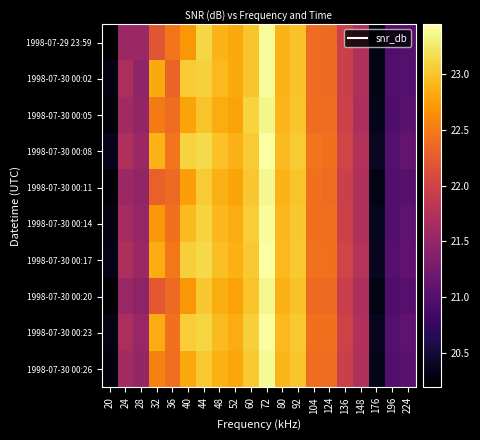

Reading left to right, what are all the values shown in this chart?

1998-07-29 23:59: 20=20.2	24=21.5	28=21.5	32=22.2	36=22.5	40=22.7	44=23.1	48=22.9	52=22.8	60=23.0	72=23.4	80=22.9	92=23.0	104=22.4	124=22.4	136=21.9	148=21.7	176=20.3	196=21.0	224=21.0
1998-07-30 00:02: 20=20.3	24=21.7	28=21.5	32=22.8	36=22.3	40=23.1	44=23.1	48=22.9	52=22.8	60=23.0	72=23.4	80=22.9	92=23.0	104=22.4	124=22.4	136=21.9	148=21.7	176=20.3	196=21.0	224=21.0
1998-07-30 00:05: 20=20.2	24=21.6	28=21.5	32=22.5	36=22.4	40=22.8	44=23.0	48=22.9	52=22.8	60=23.1	72=23.4	80=22.9	92=23.0	104=22.4	124=22.4	136=22.0	148=21.7	176=20.4	196=20.9	224=21.1
1998-07-30 00:08: 20=20.4	24=21.7	28=21.6	32=22.9	36=22.4	40=23.1	44=23.1	48=23.0	52=22.9	60=23.1	72=23.4	80=22.9	92=23.1	104=22.4	124=22.4	136=22.0	148=21.8	176=20.4	196=21.0	224=21.1
1998-07-30 00:11: 20=20.2	24=21.6	28=21.5	32=22.3	36=22.4	40=22.8	44=23.1	48=22.9	52=22.8	60=23.0	72=23.4	80=22.9	92=23.0	104=22.4	124=22.4	136=22.0	148=21.7	176=20.3	196=21.0	224=21.0
1998-07-30 00:14: 20=20.3	24=21.6	28=21.5	32=22.7	36=22.4	40=22.9	44=23.1	48=22.9	52=22.8	60=23.1	72=23.4	80=22.9	92=23.0	104=22.4	124=22.4	136=22.0	148=21.7	176=20.4	196=21.0	224=21.1
1998-07-30 00:17: 20=20.3	24=21.7	28=21.6	32=22.9	36=22.5	40=23.1	44=23.1	48=23.0	52=22.9	60=23.0	72=23.4	80=22.9	92=23.0	104=22.4	124=22.4	136=22.0	148=21.8	176=20.4	196=21.0	224=21.1
1998-07-30 00:20: 20=20.2	24=21.5	28=21.5	32=22.2	36=22.4	40=22.7	44=23.0	48=22.9	52=22.8	60=23.0	72=23.4	80=22.9	92=23.0	104=22.4	124=22.4	136=21.9	148=21.7	176=20.3	196=21.0	224=21.0
1998-07-30 00:23: 20=20.3	24=21.7	28=21.5	32=22.8	36=22.4	40=23.1	44=23.1	48=22.9	52=22.9	60=23.1	72=23.4	80=22.9	92=23.0	104=22.4	124=22.4	136=22.0	148=21.7	176=20.4	196=21.0	224=21.1
1998-07-30 00:26: 20=20.3	24=21.6	28=21.5	32=22.6	36=22.4	40=22.8	44=23.0	48=22.9	52=22.8	60=23.0	72=23.4	80=22.9	92=23.0	104=22.4	124=22.4	136=22.0	148=21.7	176=20.3	196=21.0	224=21.0